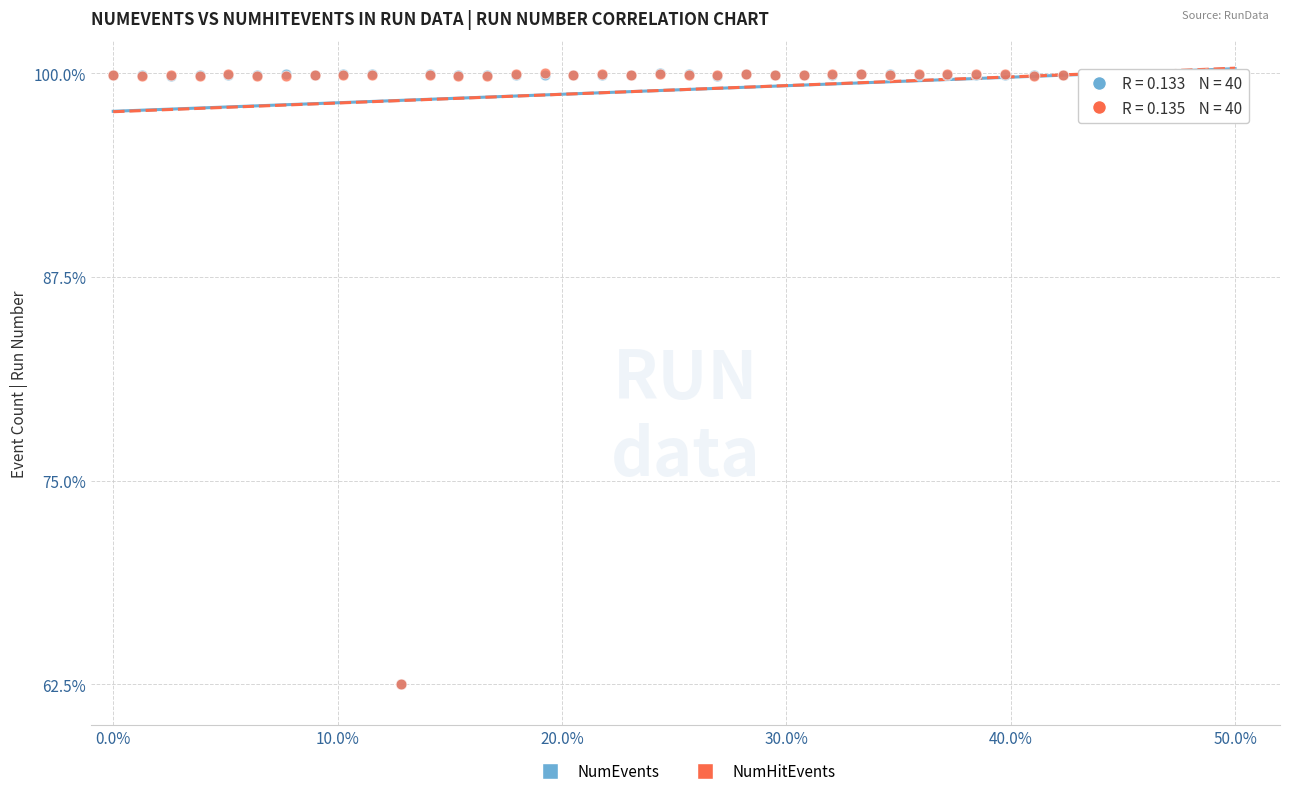

What are all the series names shown in the legend?

NumEvents, NumHitEvents